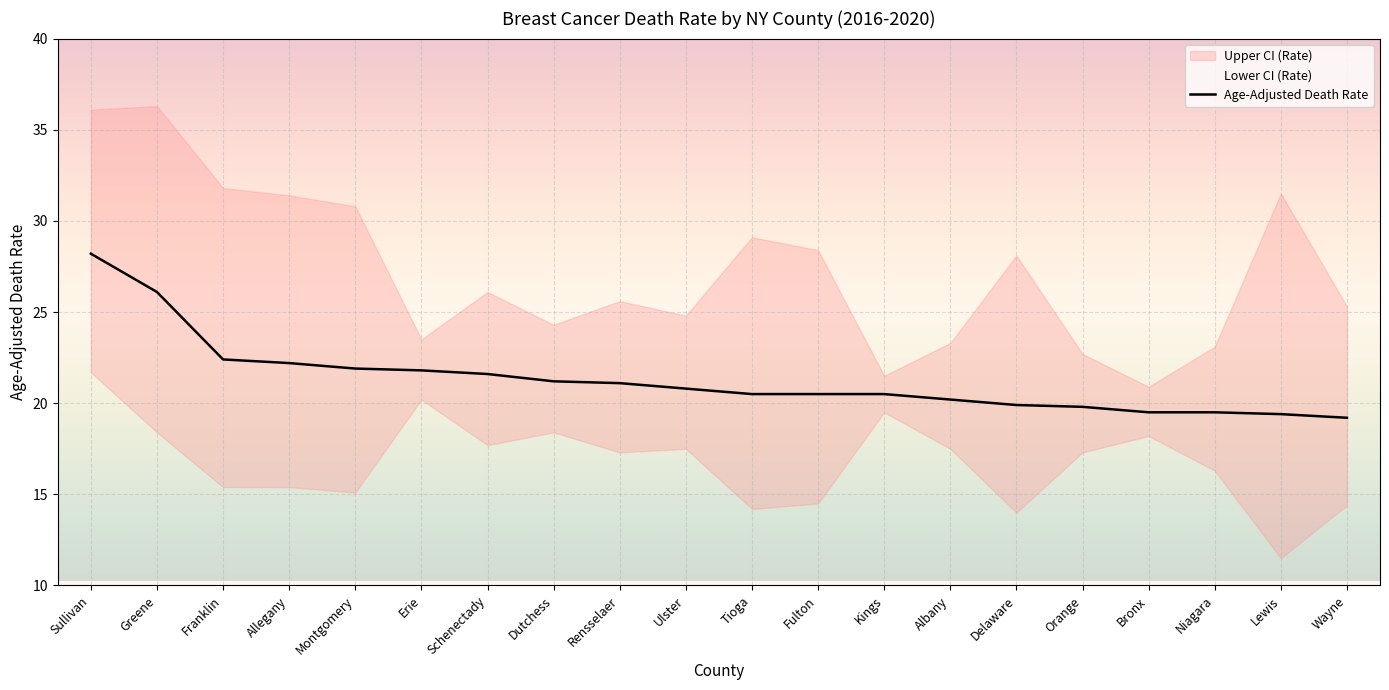

Reading right to left, extract all data points from this chart.

Age-Adjusted Death Rate: 19.2	19.4	19.5	19.5	19.8	19.9	20.2	20.5	20.5	20.5	20.8	21.1	21.2	21.6	21.8	21.9	22.2	22.4	26.1	28.2
Lower CI (Rate): 14.4	11.5	16.3	18.2	17.3	14.0	17.5	19.5	14.5	14.2	17.5	17.3	18.4	17.7	20.2	15.1	15.4	15.4	18.4	21.7
Upper CI (Rate): 25.3	31.5	23.1	20.9	22.7	28.1	23.3	21.5	28.4	29.1	24.8	25.6	24.3	26.1	23.5	30.8	31.4	31.8	36.3	36.1